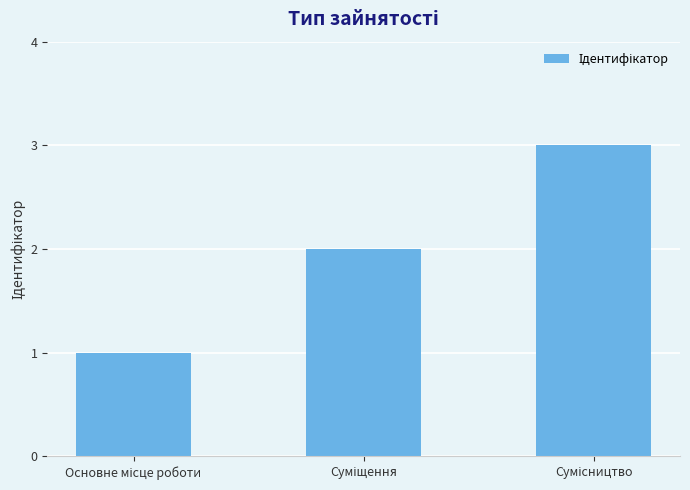

What is the maximum value shown in the chart?

3